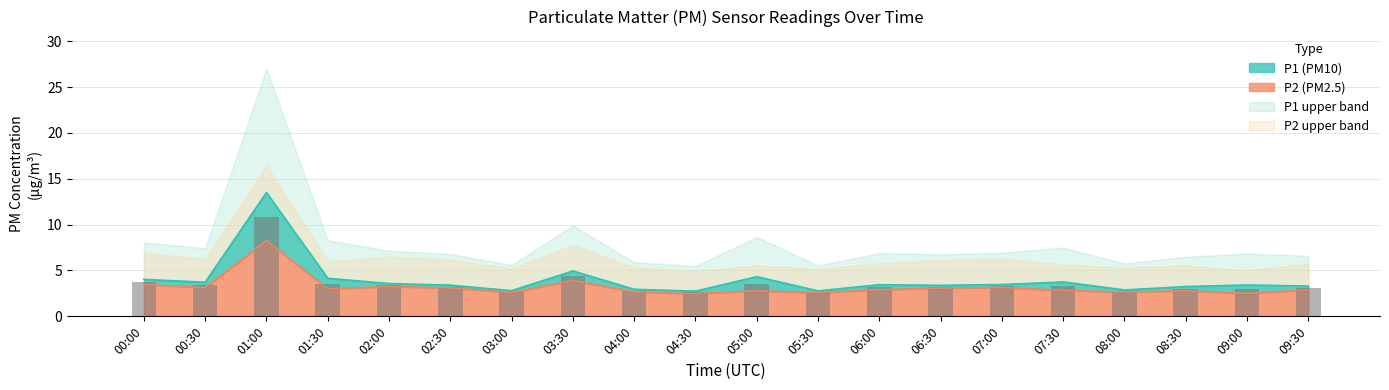

Are the bars grouped side by side (vs. stacked)?

No